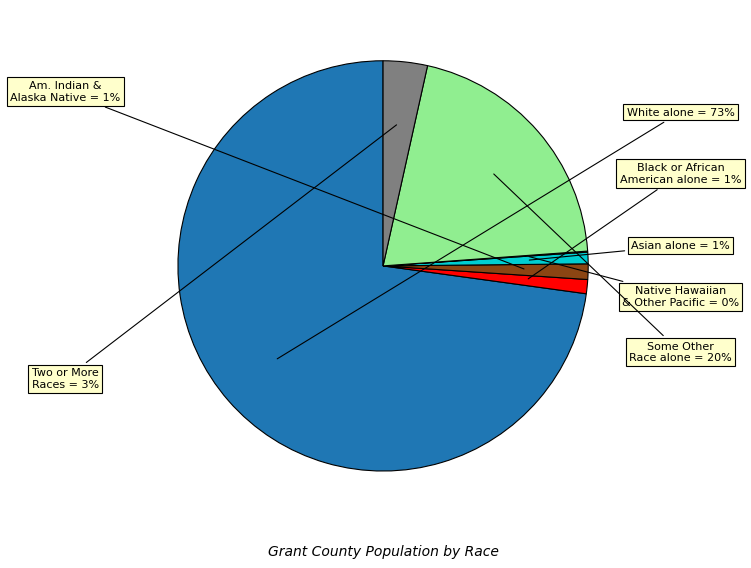

Which slice is the largest?

White alone